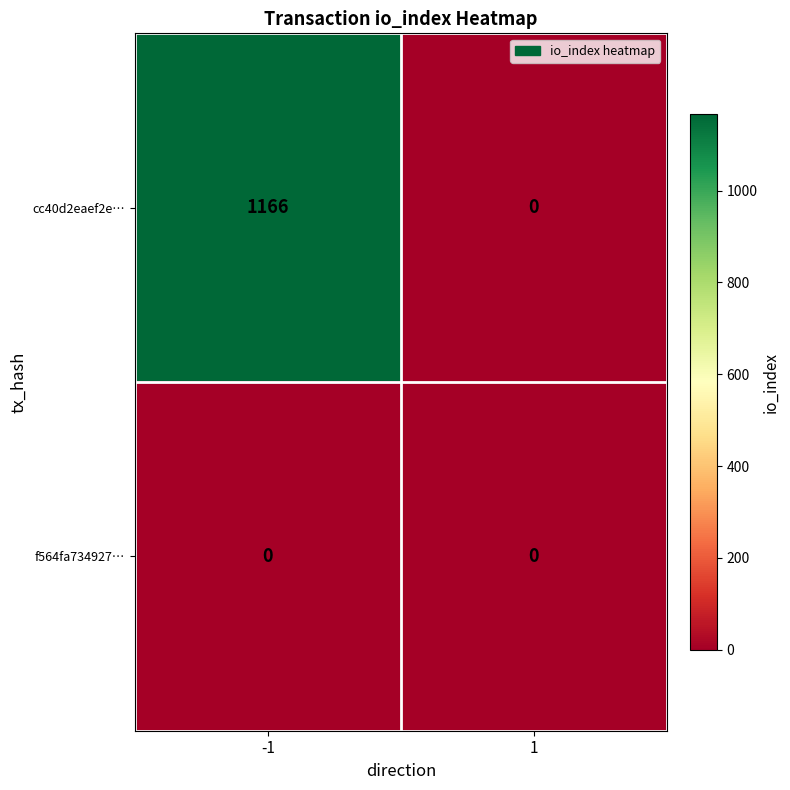

Which series changed the most between -1 and 1?

cc40d2eaef2e…